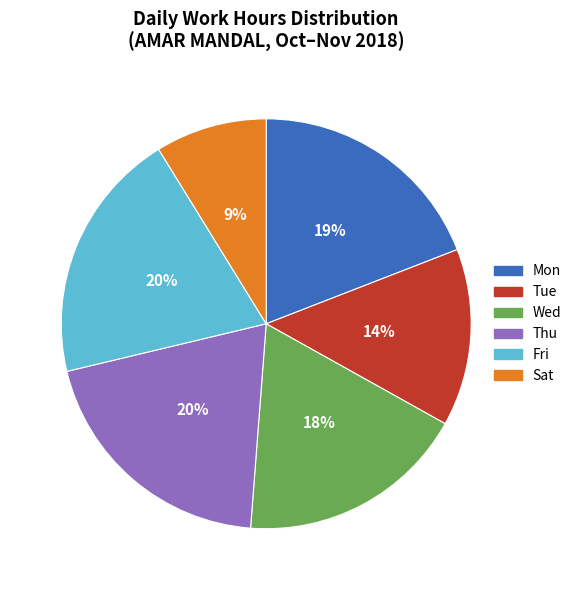

To the nearest percent, what portion does Tue represent?

14%